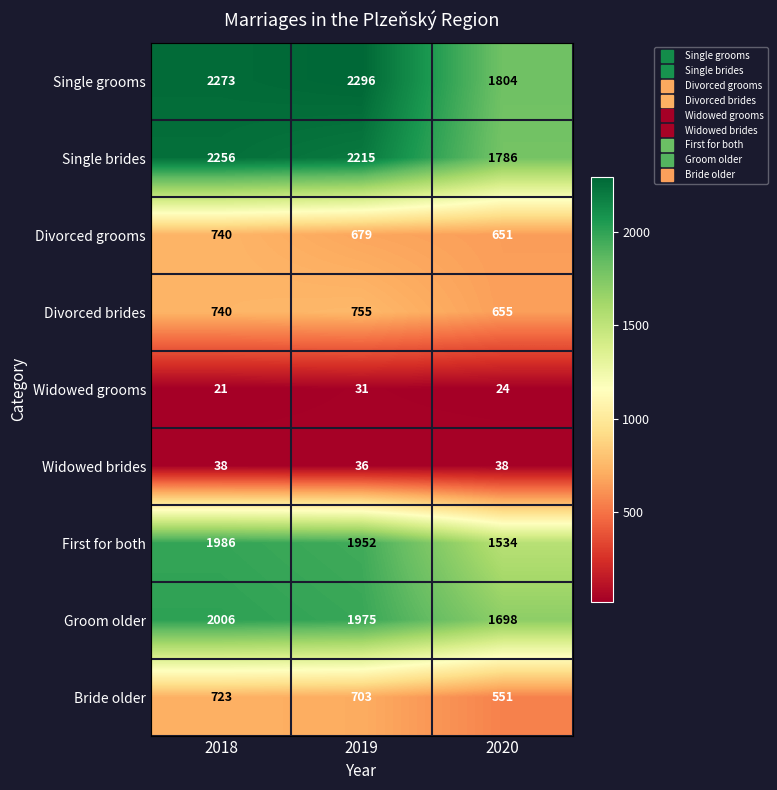

Which series changed the most between 2018 and 2020?

Single brides